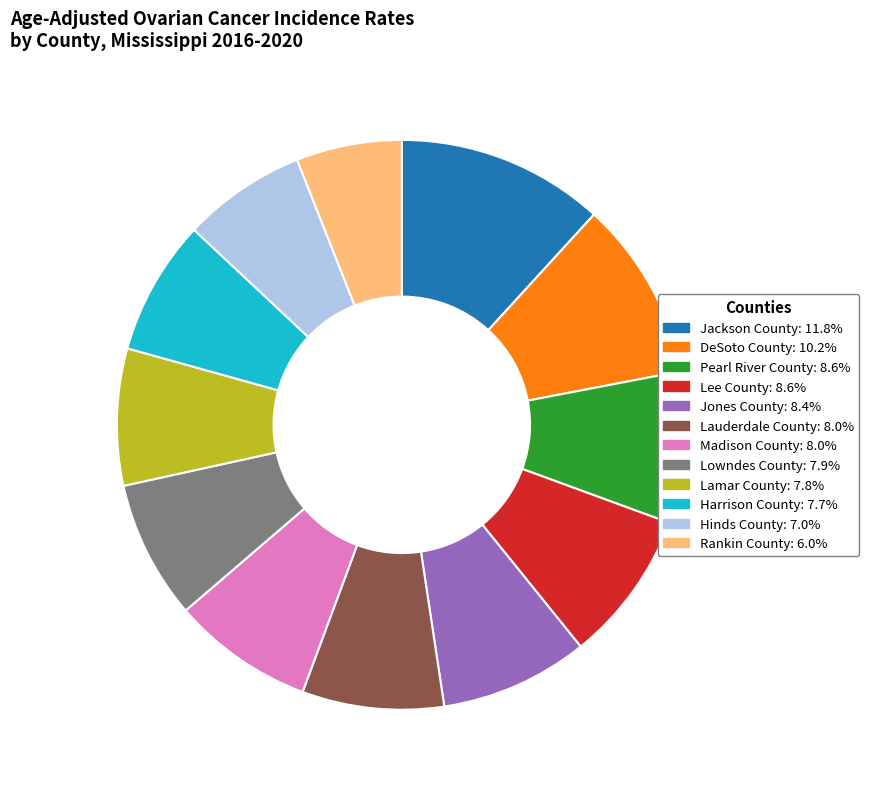

What is the ratio of the value at Lauderdale County to the value at Lee County?

0.9